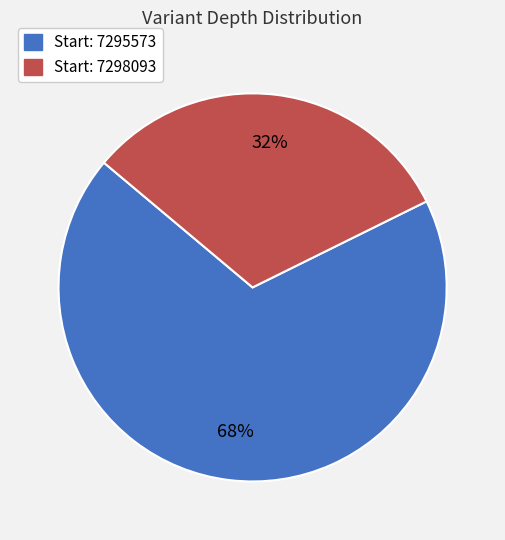

To the nearest percent, what is the average slice percentage?

50%